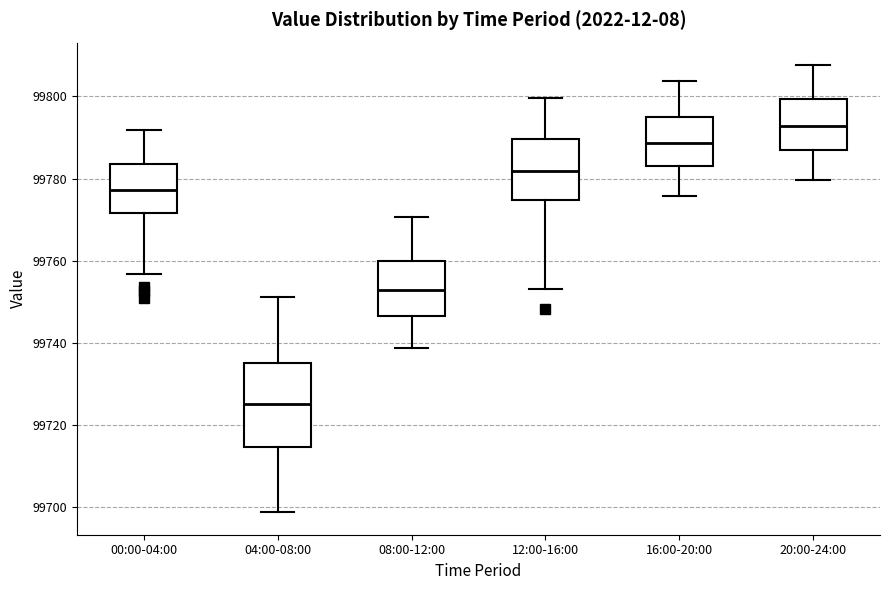

Comparing the boxes themselves (not the whiskers), which one is the tallest?

04:00-08:00